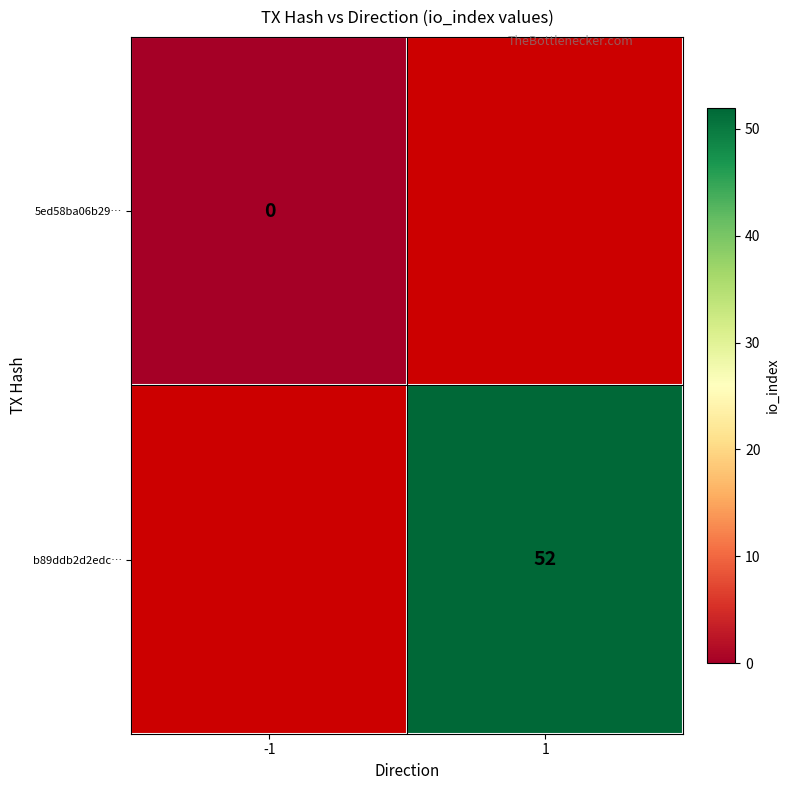

True or false: b89ddb2d2edc… has a value of 88 at 1.

False